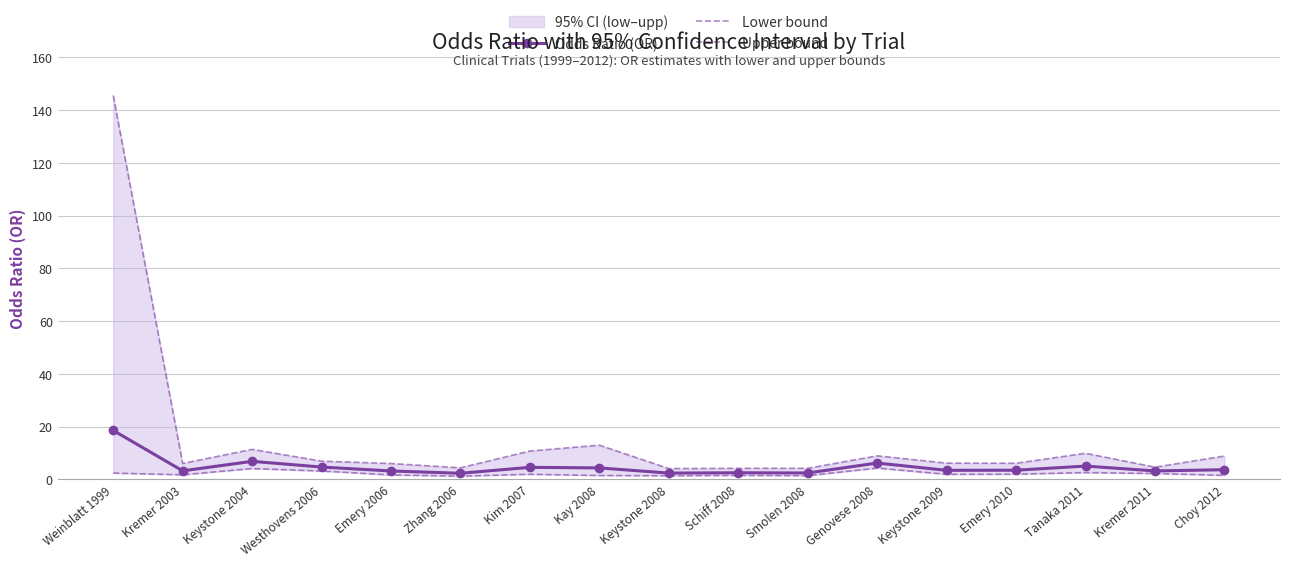

What is the sum of all Lower bound values?

36.1